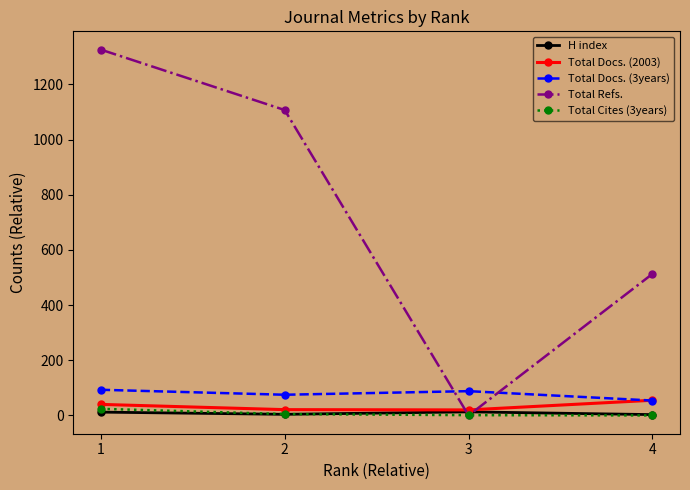

How many values in the H index series are below 12?

2